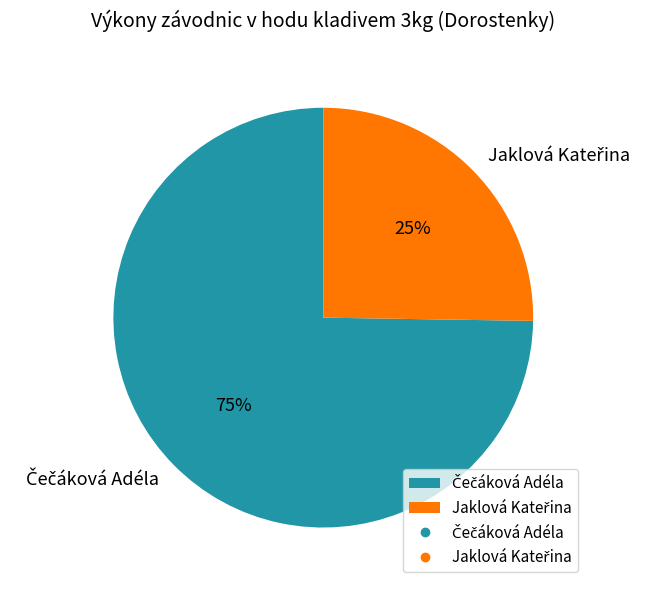

To the nearest percent, what is the difference between the largest and smallest slice percentages?

50%